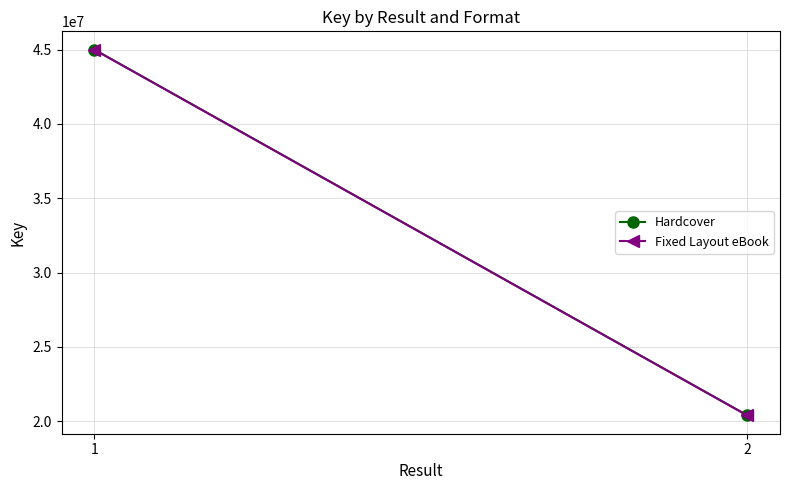

Is the value of Fixed Layout eBook at 1 greater than the value of Hardcover at 2?

Yes